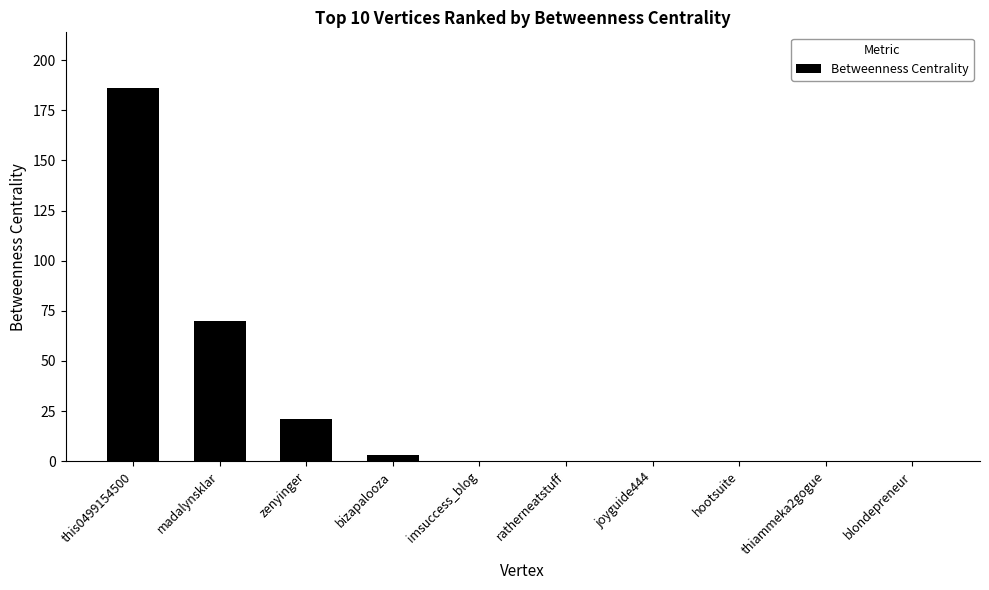

Are the bars grouped side by side (vs. stacked)?

No